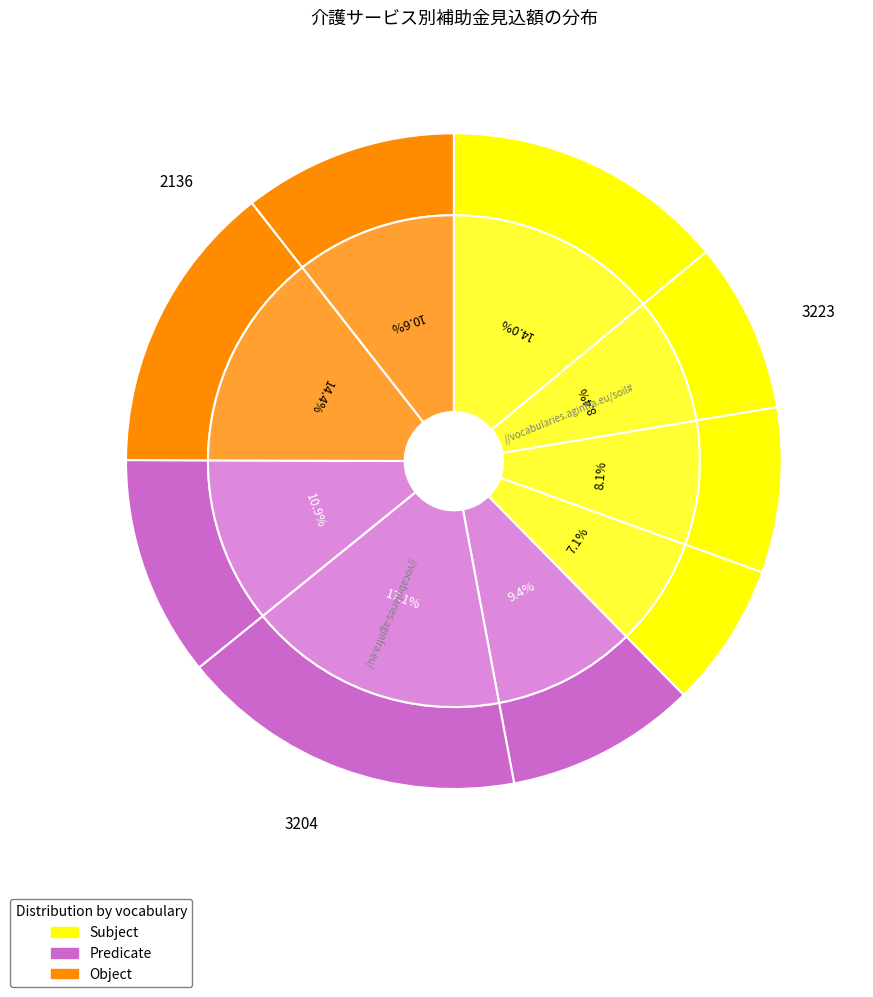

Count the number of slices in the pie.

9